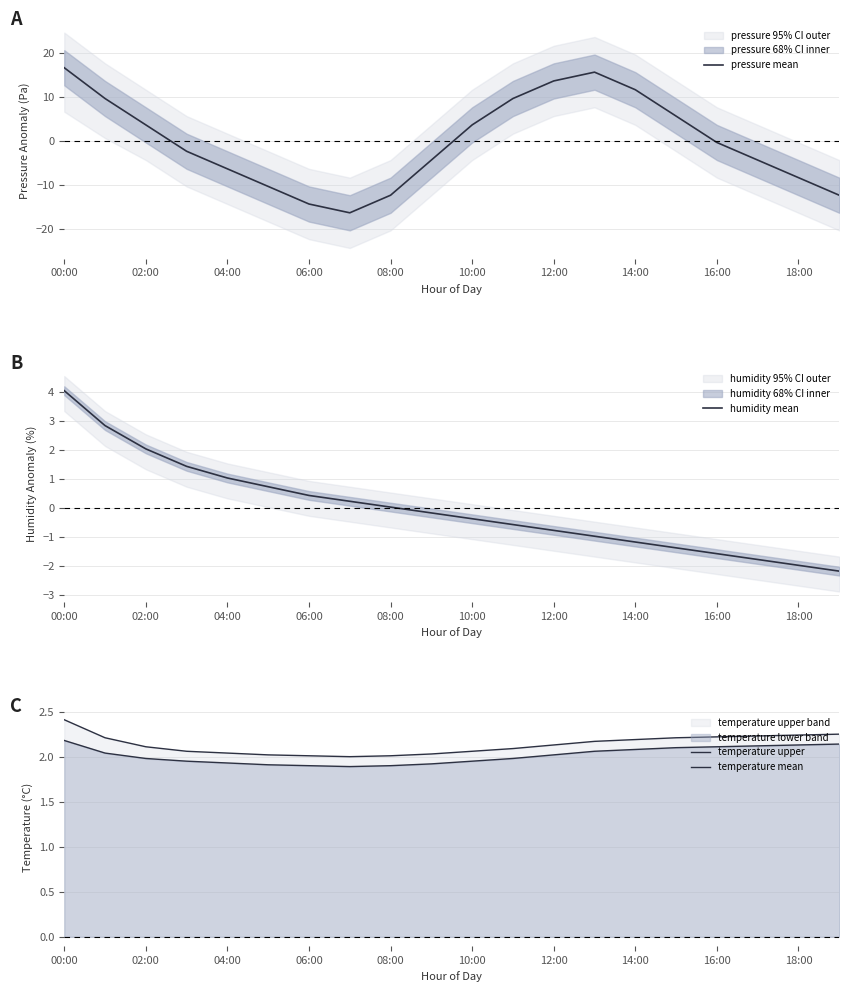

Is it true that pressure mean equals 11.8 at 14:00?

True